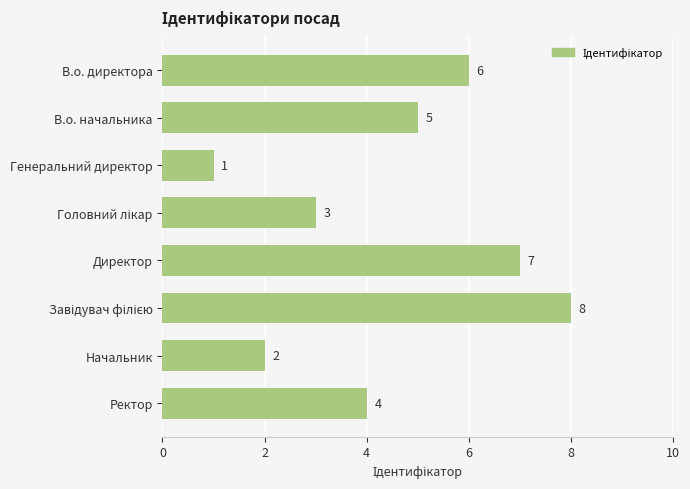

What is the change in value from В.о. начальника to Генеральний директор?

-4